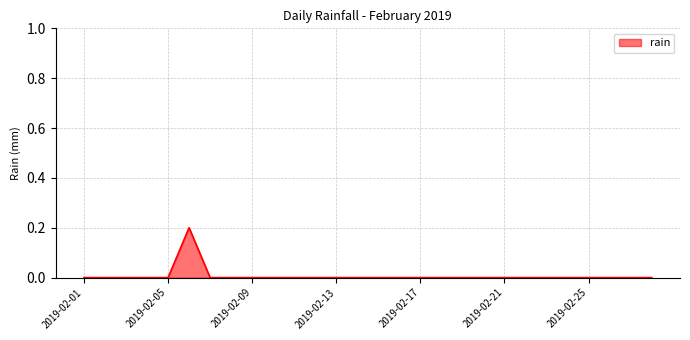

How many series are shown in this chart?

1